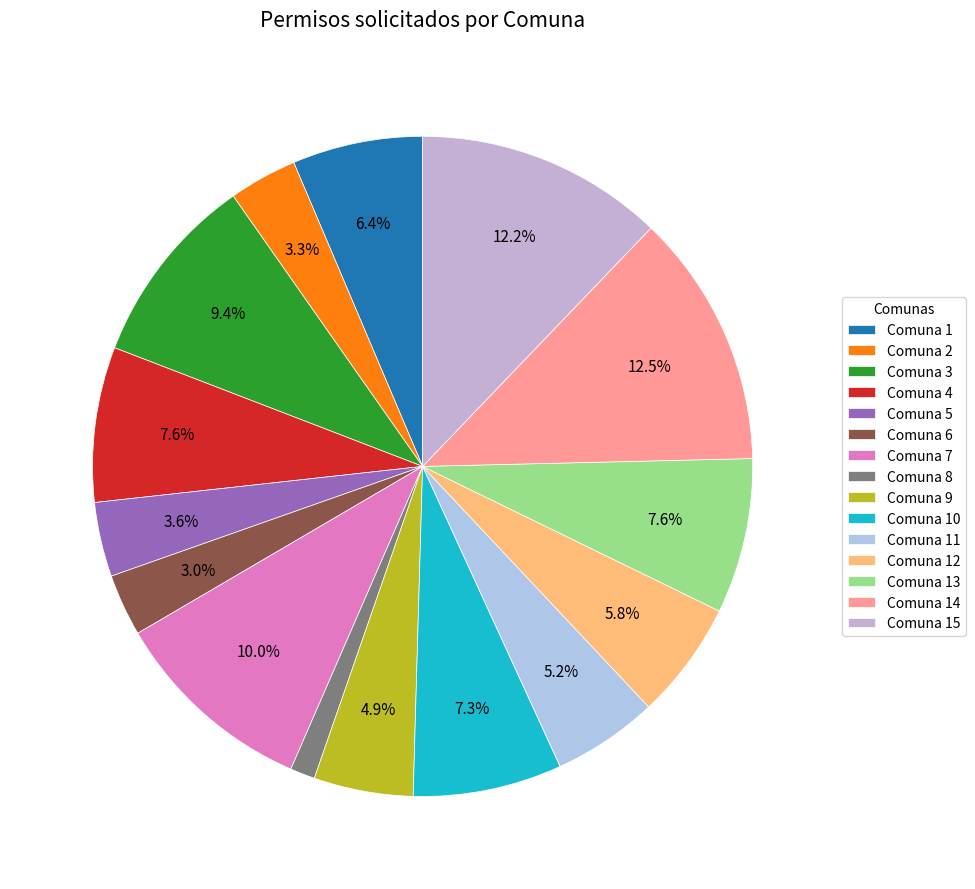

Does Comuna 11 account for over 50% of the chart?

No